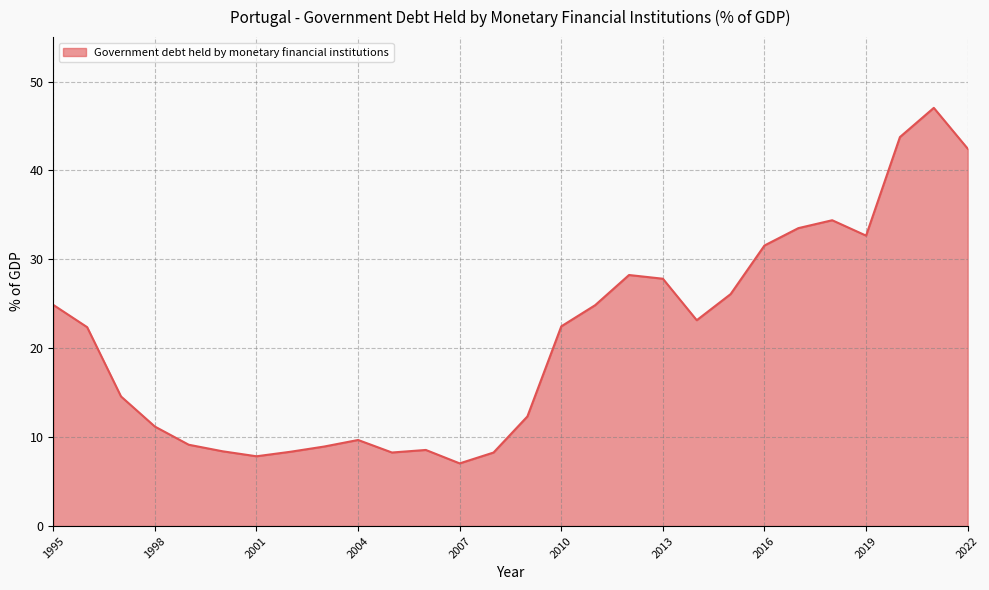

What is the difference between the maximum and minimum values?

40.0